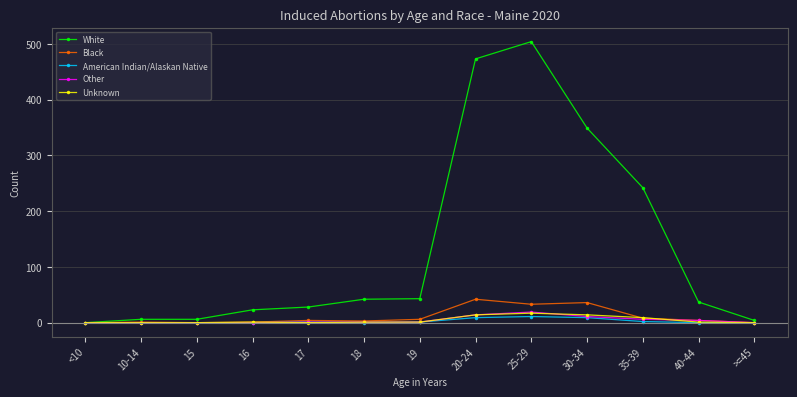

How many categories are shown in the chart?

13